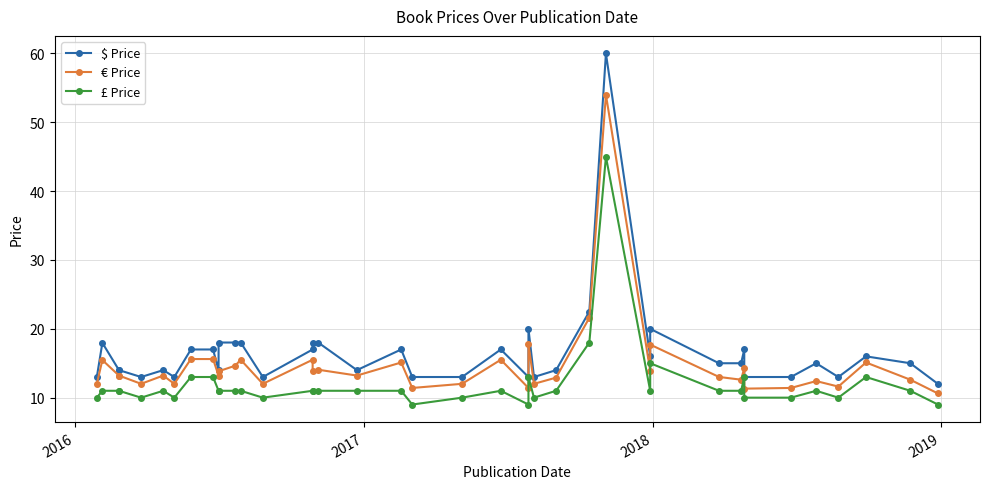

True or false: $ Price and £ Price cross at least once.

False